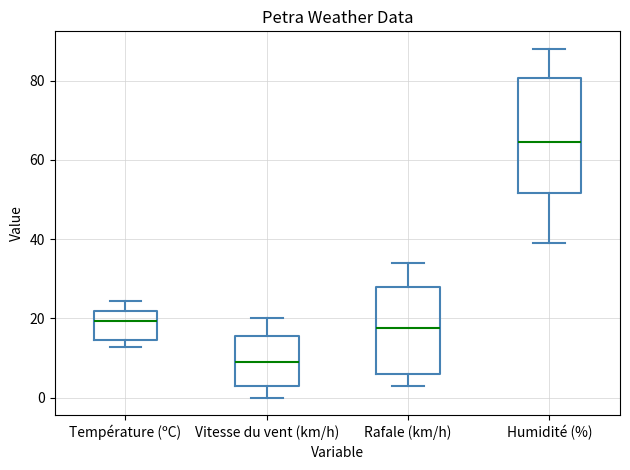

Which box has the highest median line?

Humidité (%)